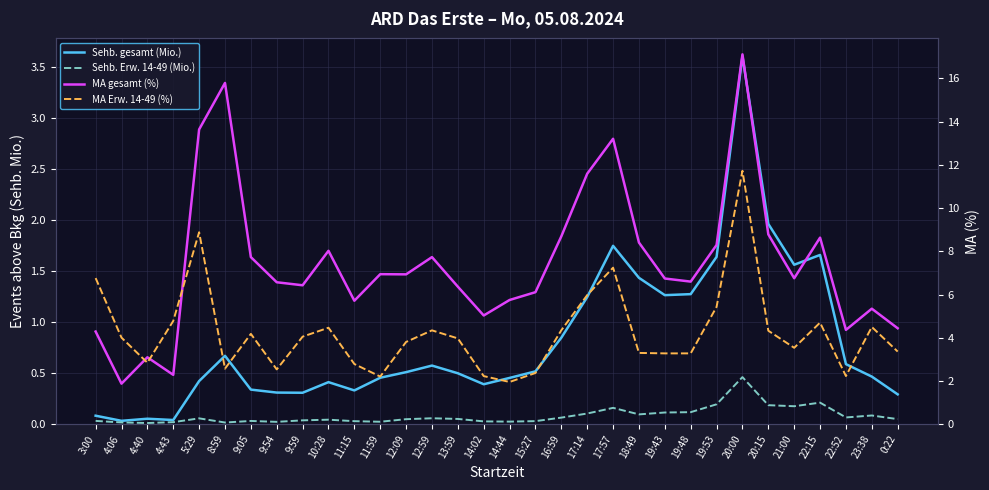

Is it true that MA gesamt (%) equals 8.3 at 14:44?

False